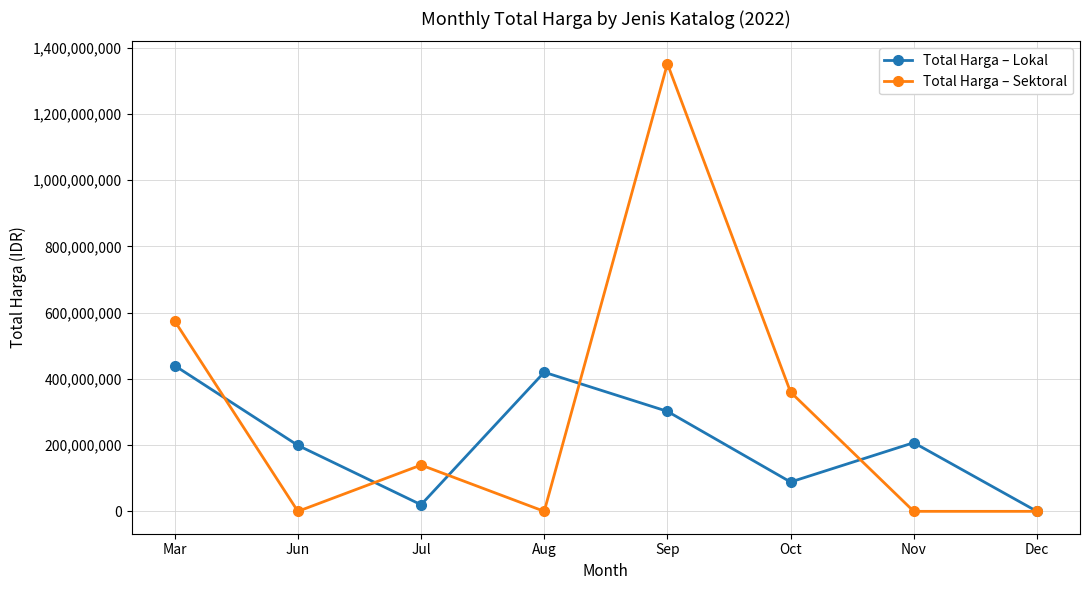

True or false: Total Harga – Lokal and Total Harga – Sektoral cross at least once.

True